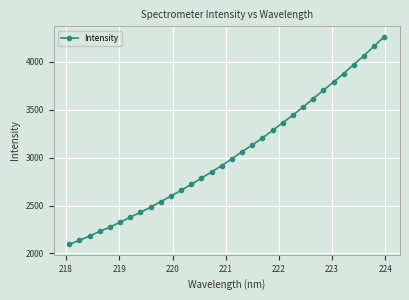

What is the difference between the second highest and minimum values?

2070.2